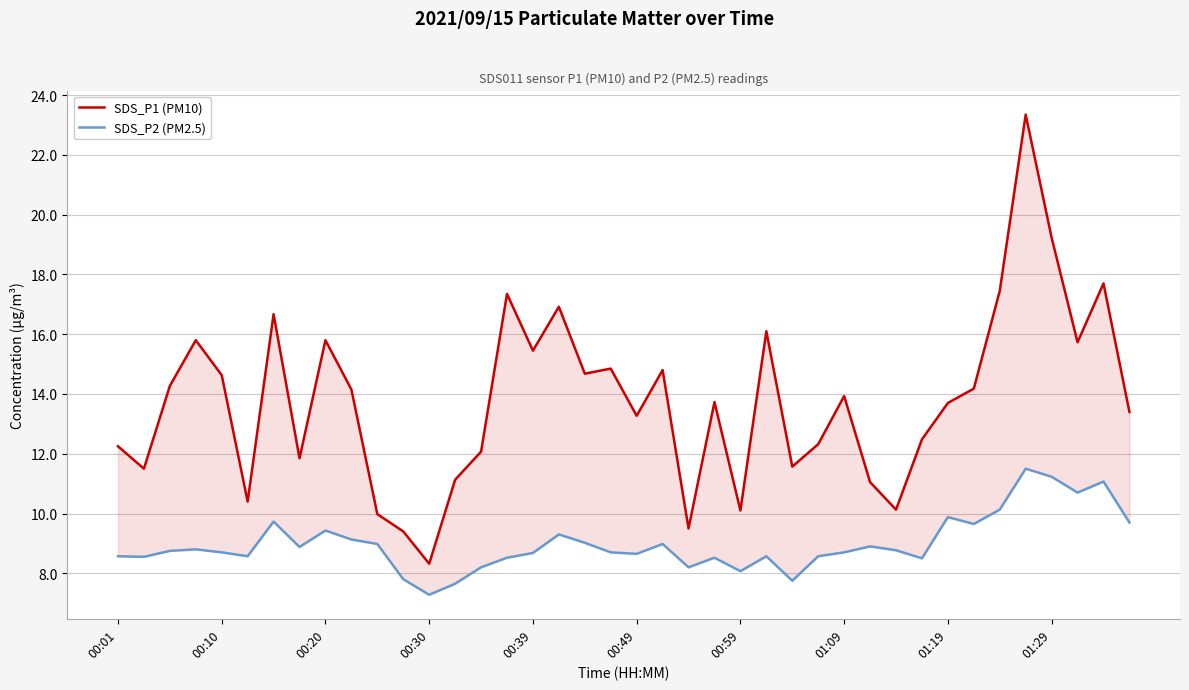

What is the difference between the maximum and minimum values in the SDS_P1 (PM10) series?

15.0